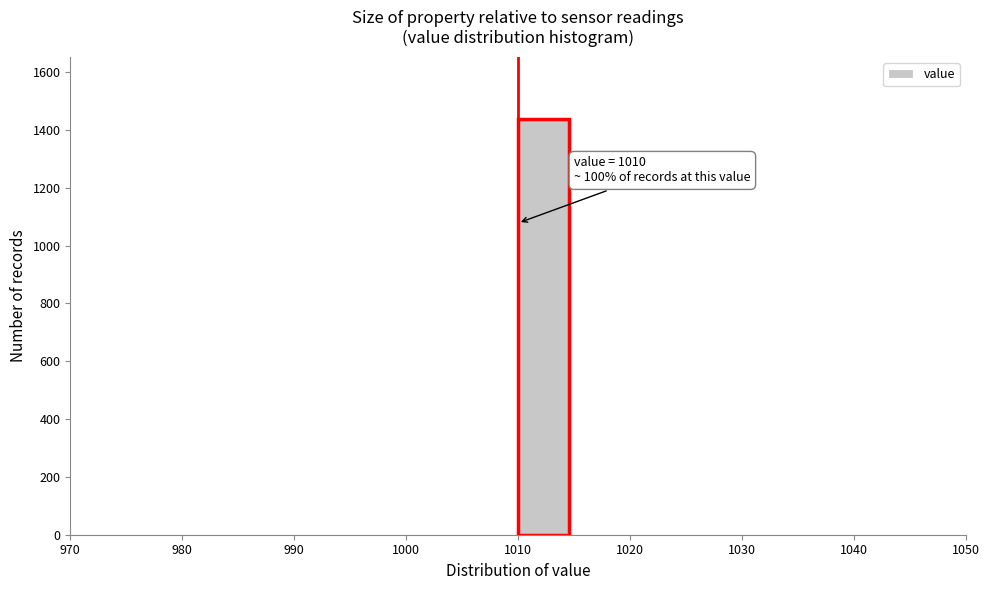

Which range on the x-axis has the tallest bar?

1010 to 1015